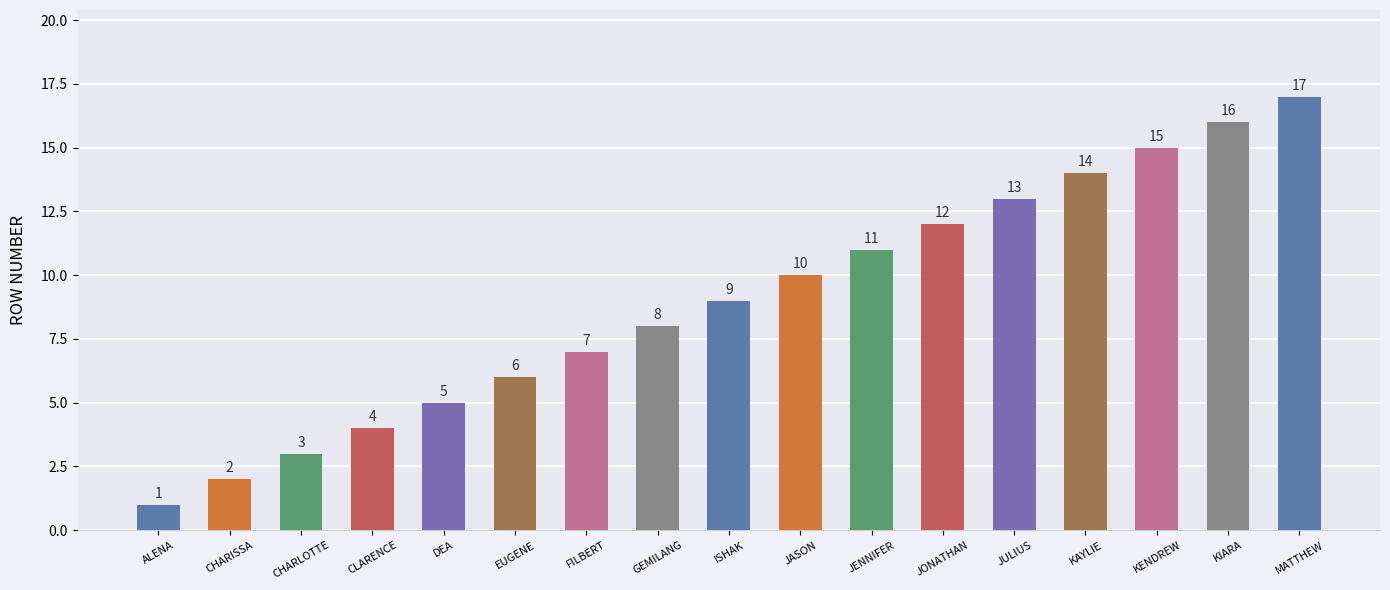

What is the difference between the maximum and second lowest values?

15